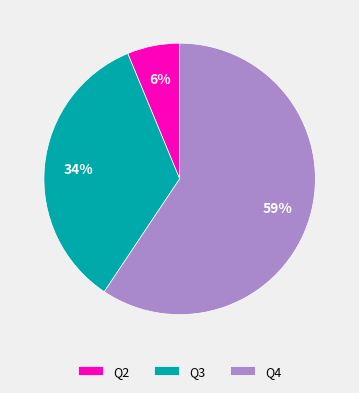

Is the sum of Q3 and Q2 greater than half?

No